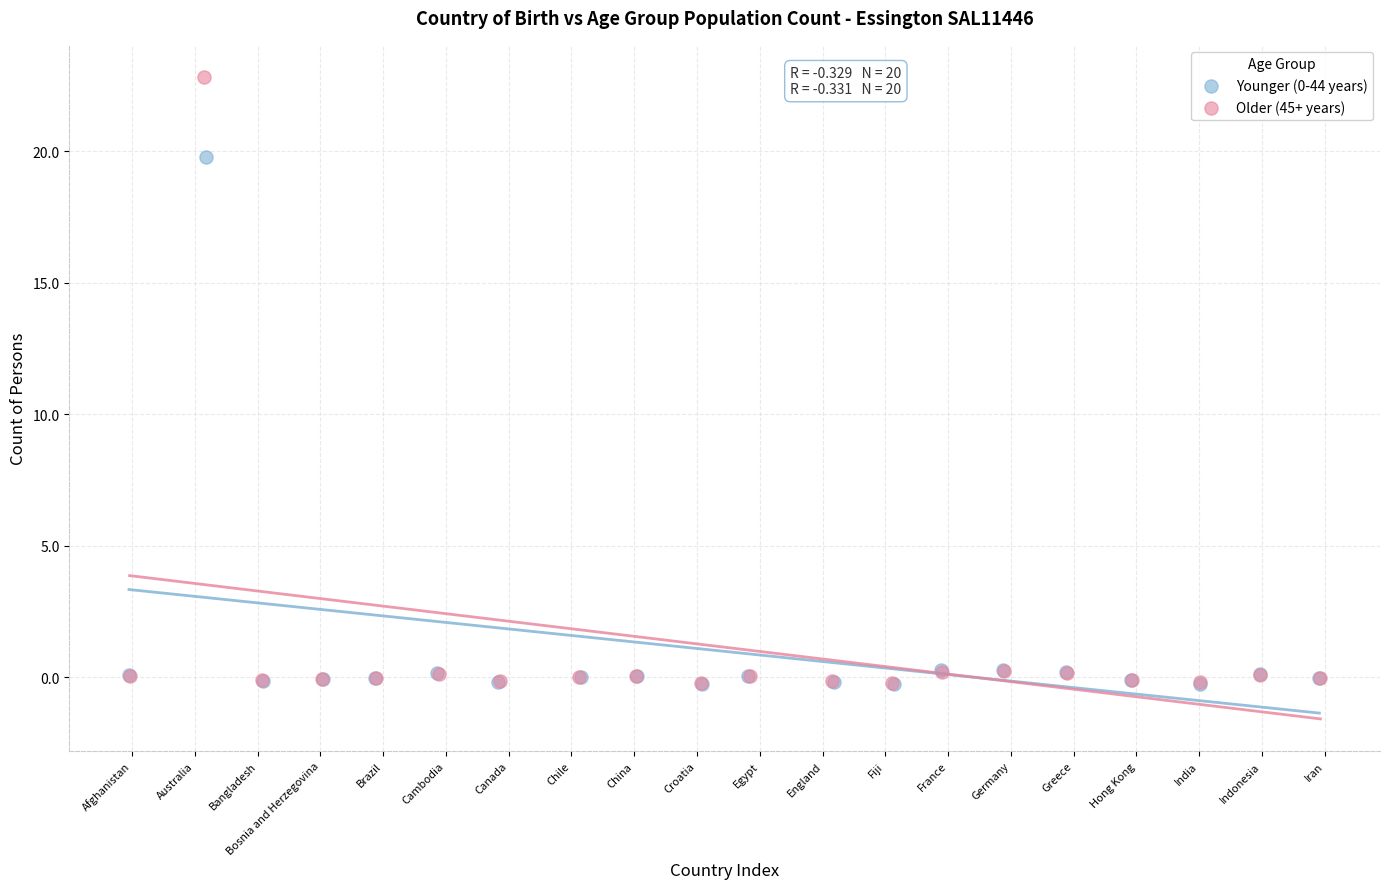

Which series reaches the maximum Y coordinate?

Older (45+ years)